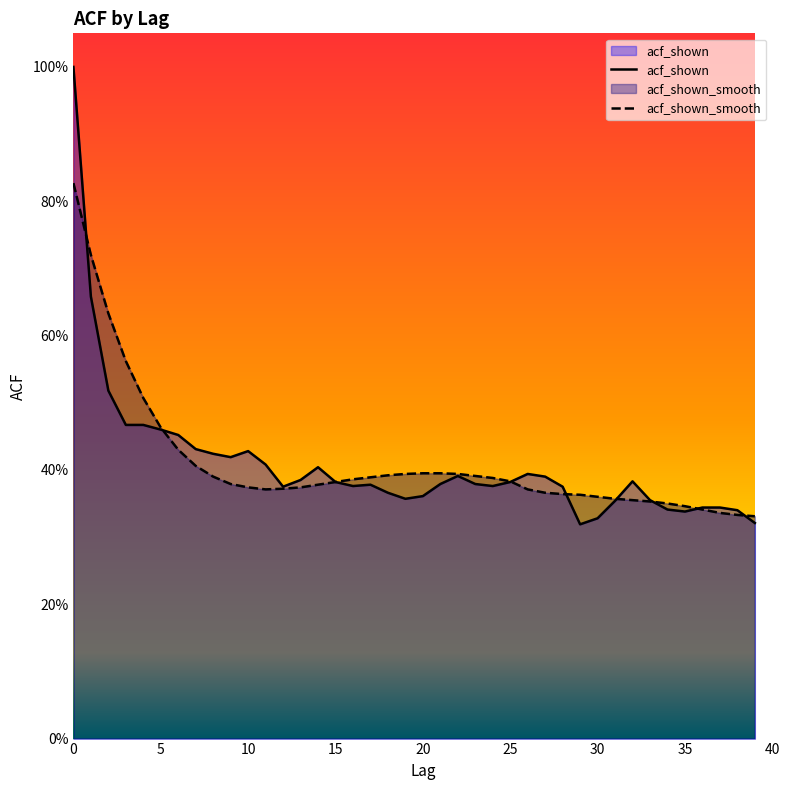

Reading right to left, what are all the values shown in this chart?

acf_shown: 0.3	0.3	0.3	0.3	0.3	0.3	0.4	0.4	0.4	0.3	0.3	0.4	0.4	0.4	0.4	0.4	0.4	0.4	0.4	0.4	0.4	0.4	0.4	0.4	0.4	0.4	0.4	0.4	0.4	0.4	0.4	0.4	0.4	0.5	0.5	0.5	0.5	0.5	0.7	1.0
acf_shown_smooth: 0.3	0.3	0.3	0.3	0.3	0.3	0.4	0.4	0.4	0.4	0.4	0.4	0.4	0.4	0.4	0.4	0.4	0.4	0.4	0.4	0.4	0.4	0.4	0.4	0.4	0.4	0.4	0.4	0.4	0.4	0.4	0.4	0.4	0.4	0.5	0.5	0.6	0.6	0.7	0.8